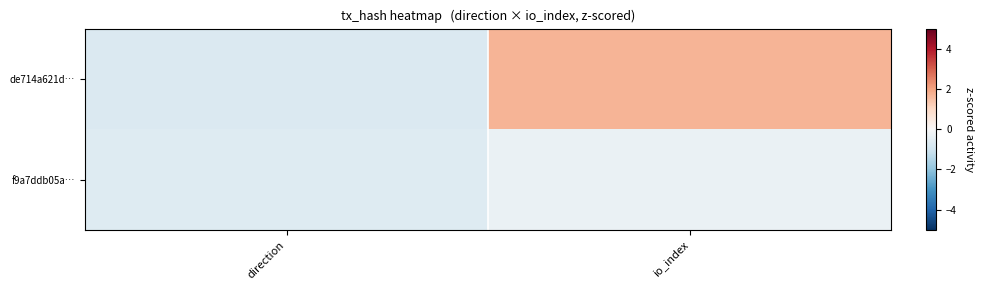

How many categories are shown in the chart?

2